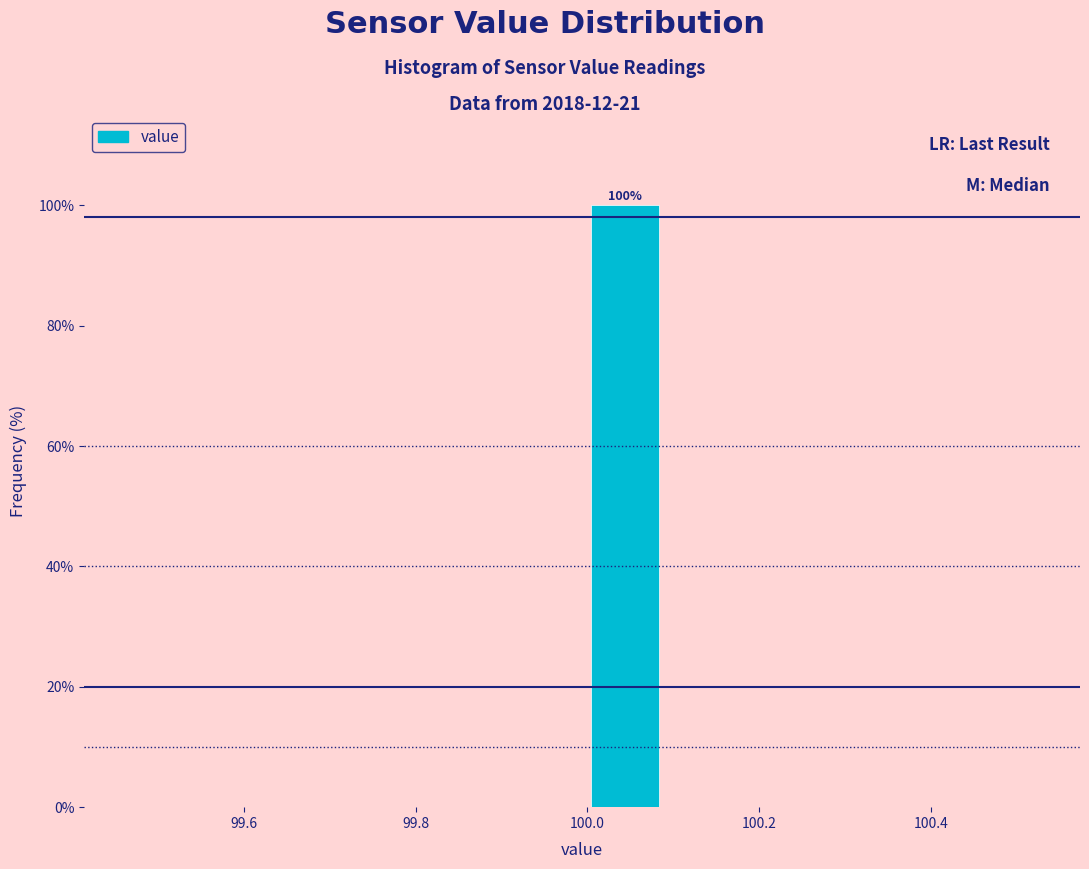

Which range on the x-axis has the tallest bar?

100.0 to 100.1